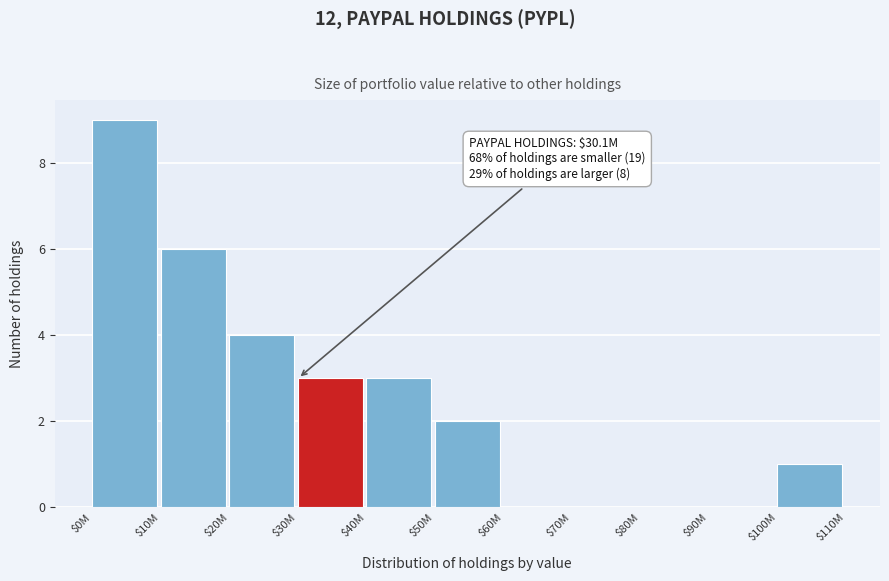

Which label corresponds to the largest value in the chart?

$0M